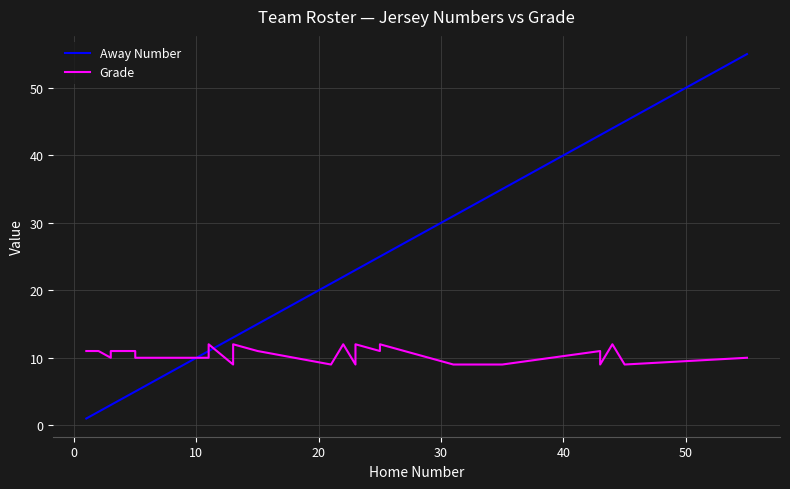

At how many categories does at least one series exceed 38?

5